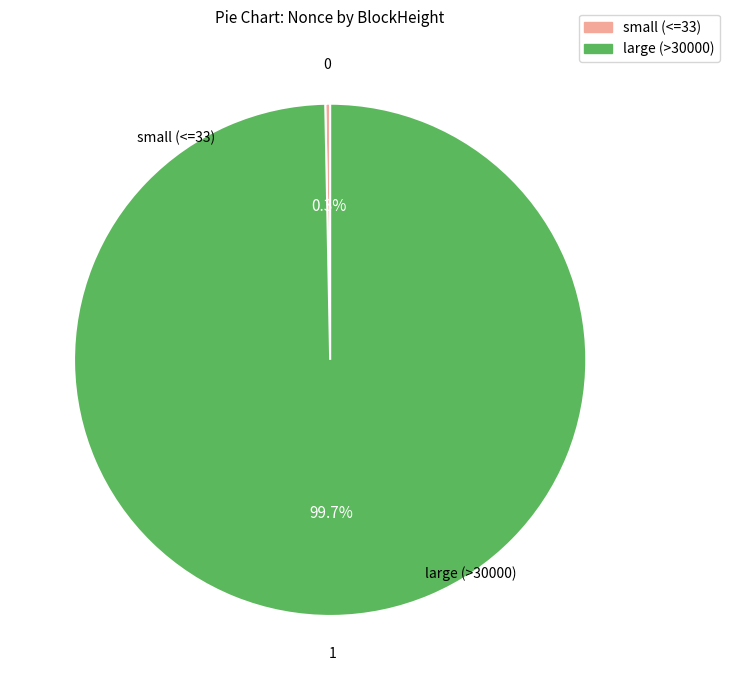

Is there a majority slice in this chart?

Yes